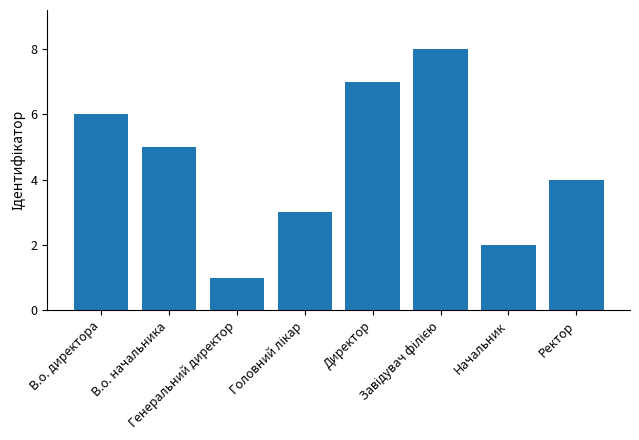

Reading left to right, what are all the values shown in this chart?

6	5	1	3	7	8	2	4